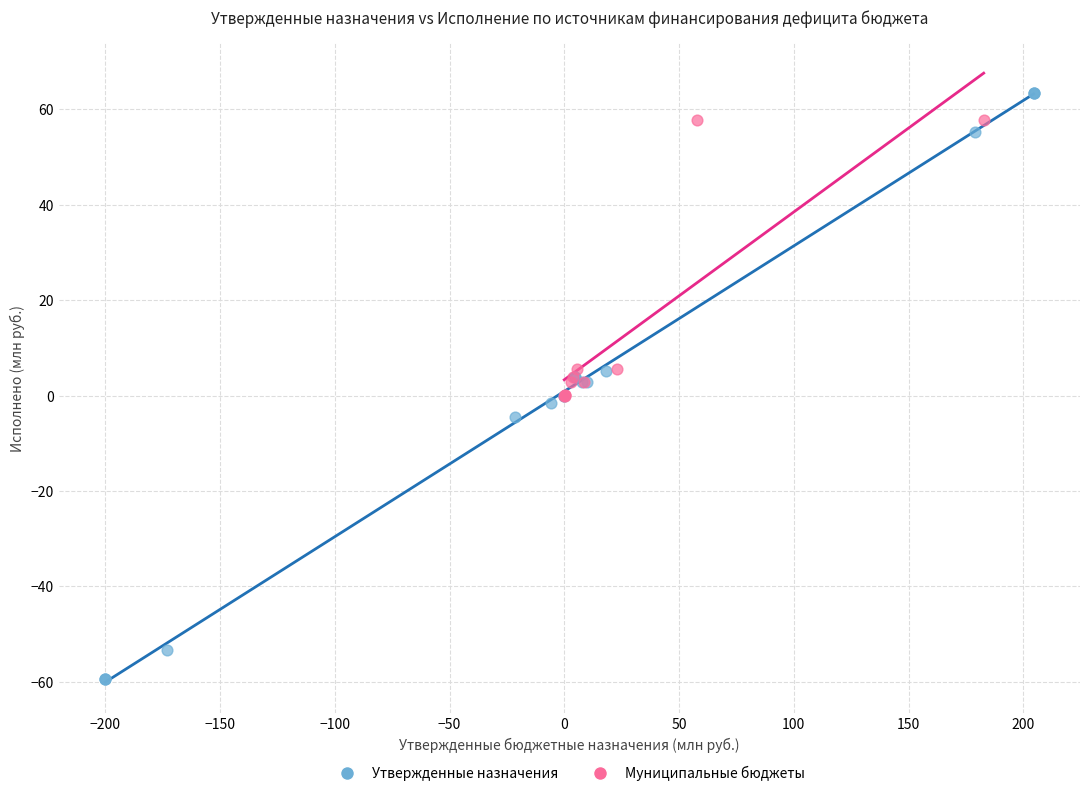

Which series reaches the minimum Y coordinate?

Утвержденные назначения